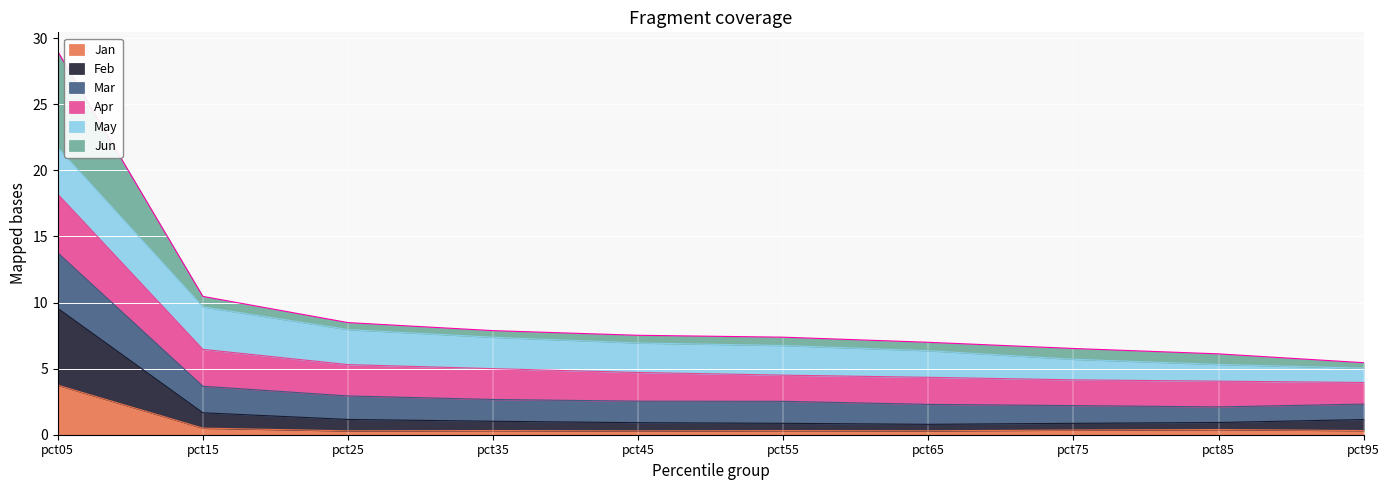

What are all the series names shown in the legend?

Jan, Feb, Mar, Apr, May, Jun